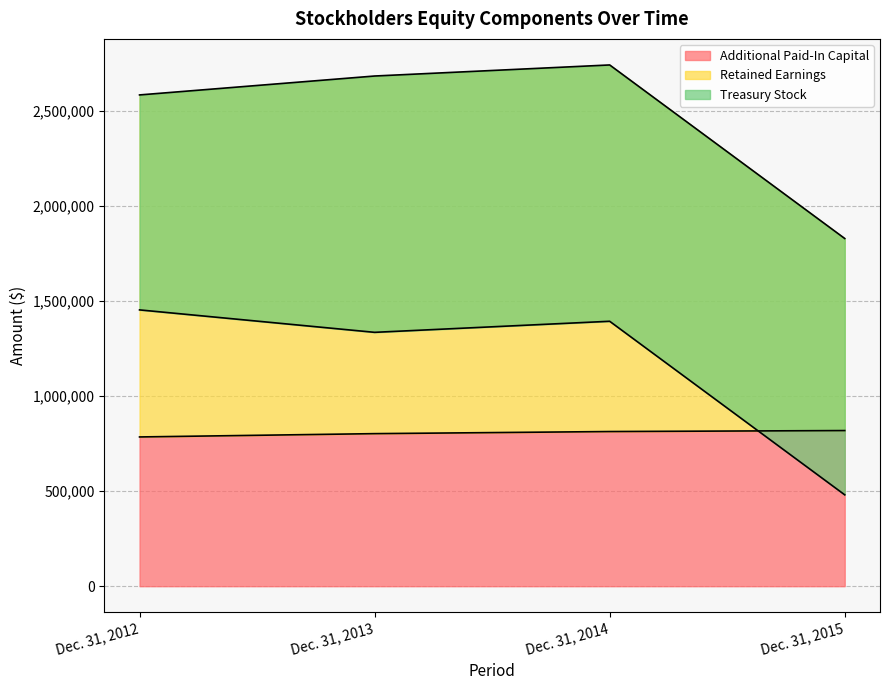

What is the difference between the highest and lowest values at Dec. 31, 2014?

1927445